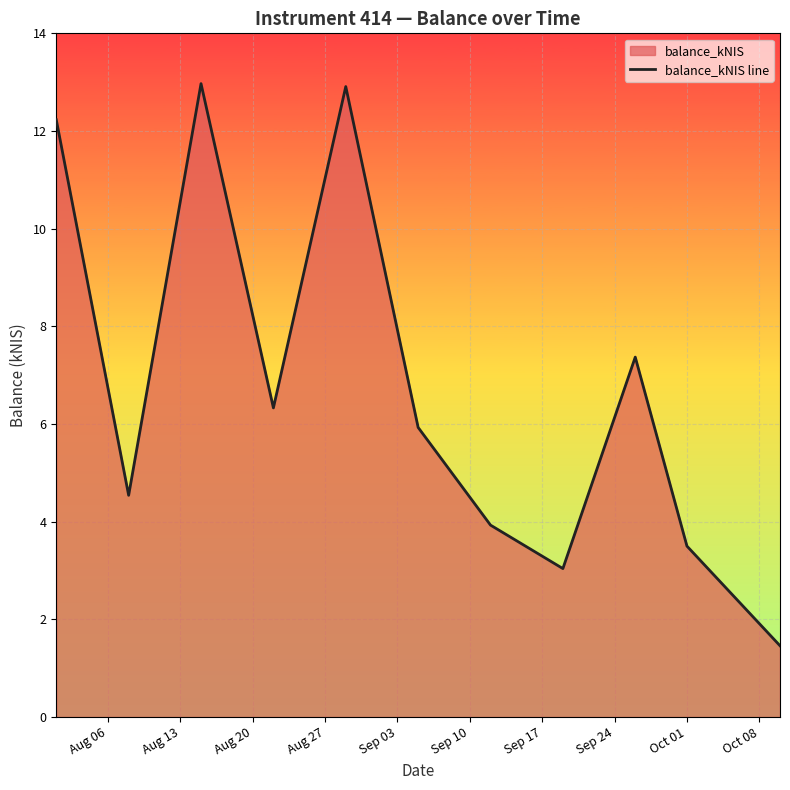

What is the minimum value shown in the chart?

1.5